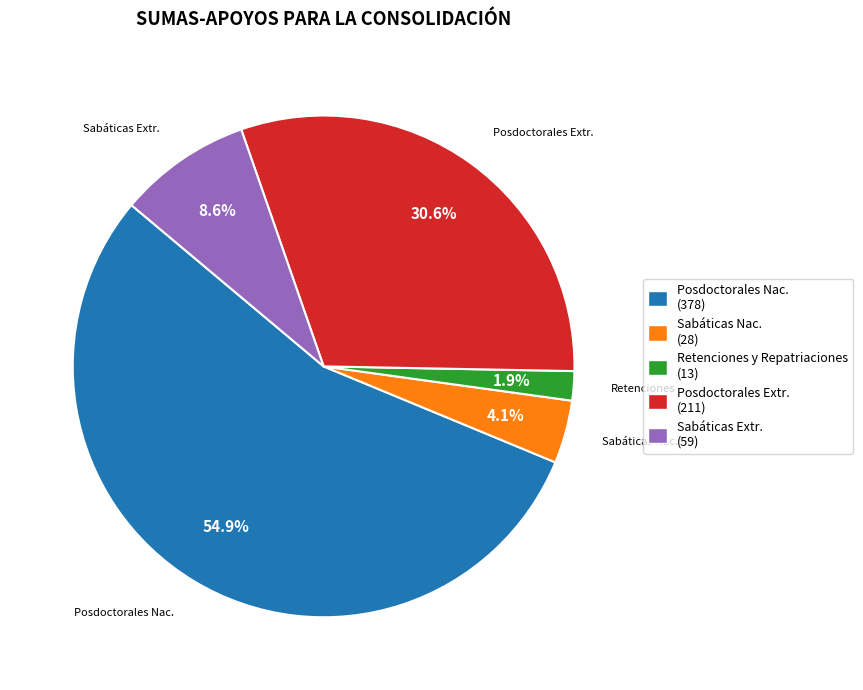

Approximately how many times larger is the value at Posdoctorales Extr. (211) compared to Sabáticas Nac. (28)?

7.5